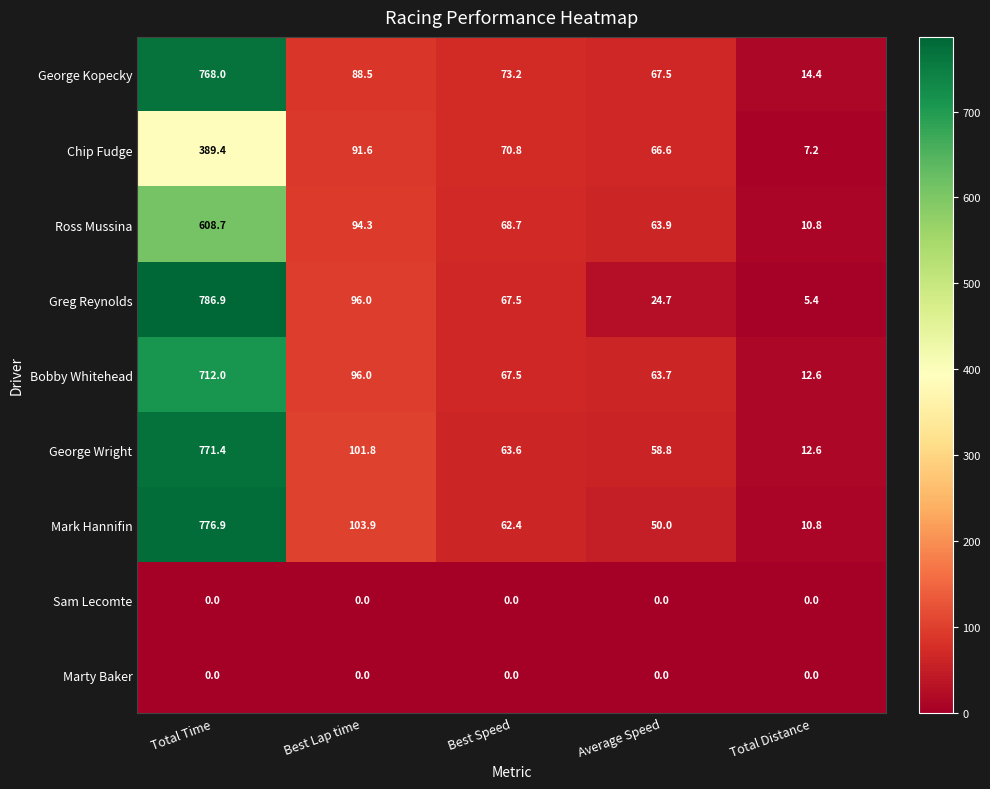

At which category does the chart reach its peak across all series?

Total Time